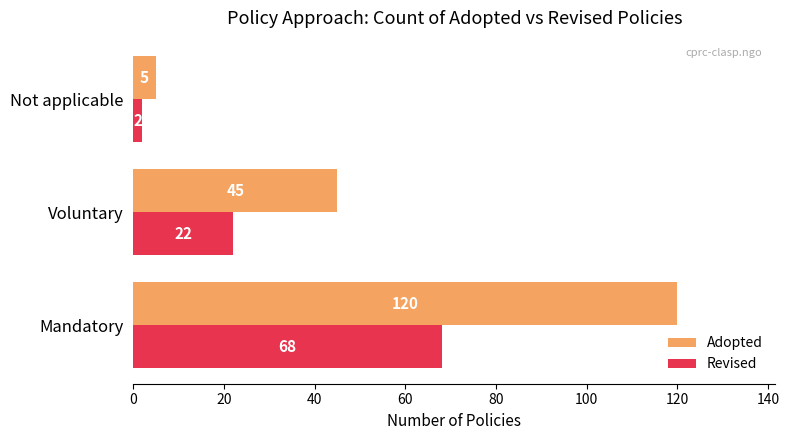

Where is Adopted nearest to the value 62?

Voluntary